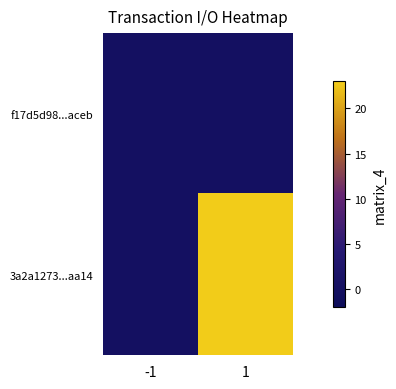

At which category does the chart reach its minimum across all series?

-1